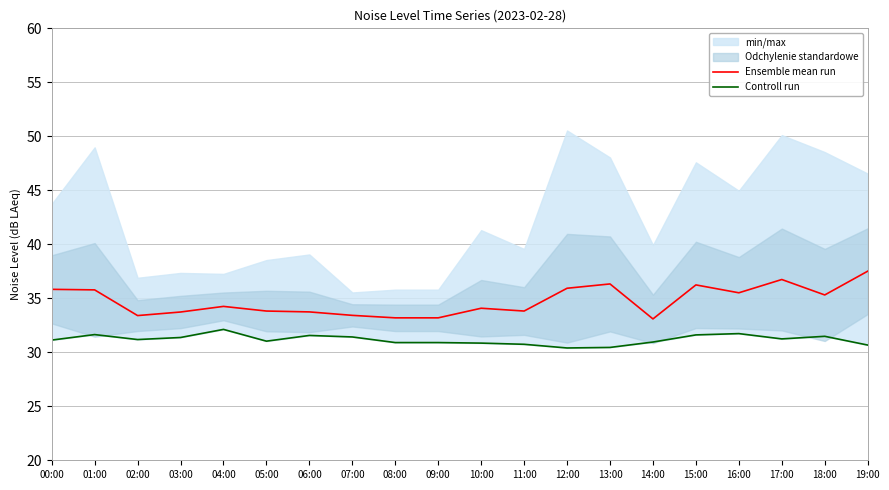

What is the highest value of the Ensemble mean run series?

37.5